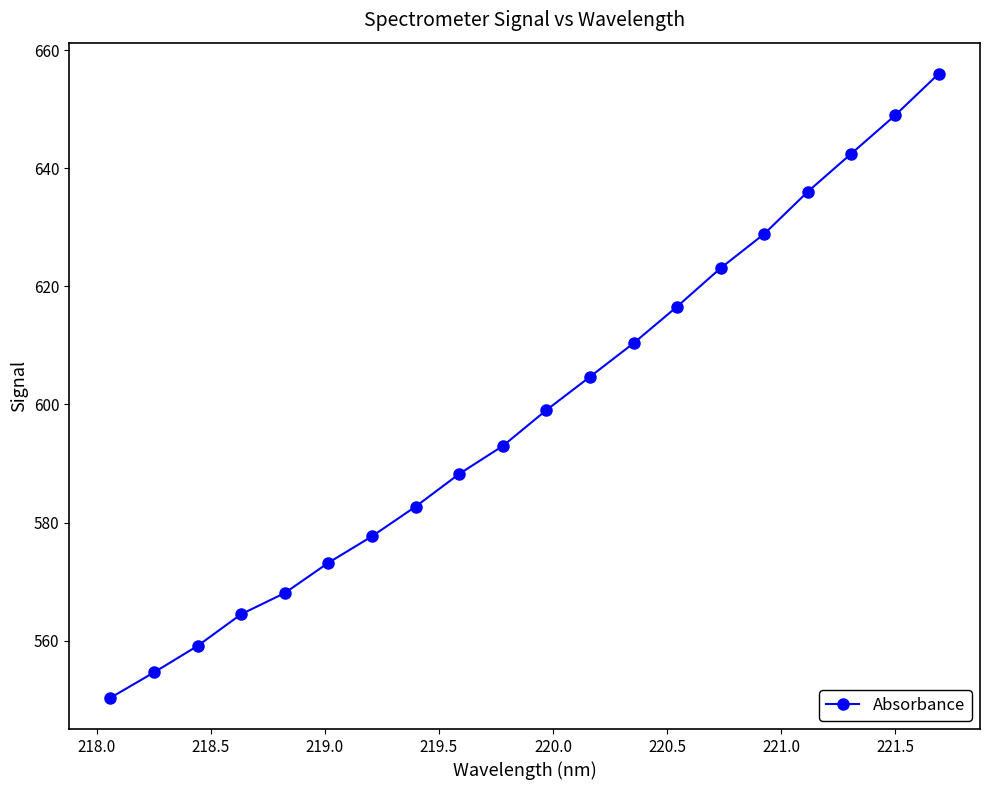

What is the difference between the second highest and minimum values?

98.6